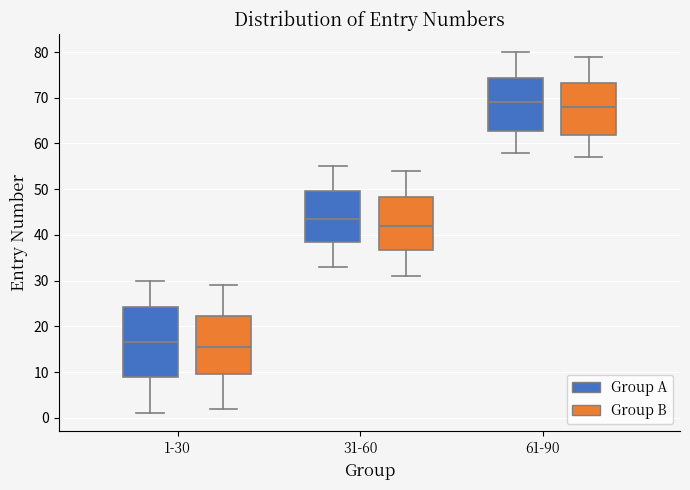

Which box is the tallest, from its lower edge to its upper edge?

1-30 (Group A)